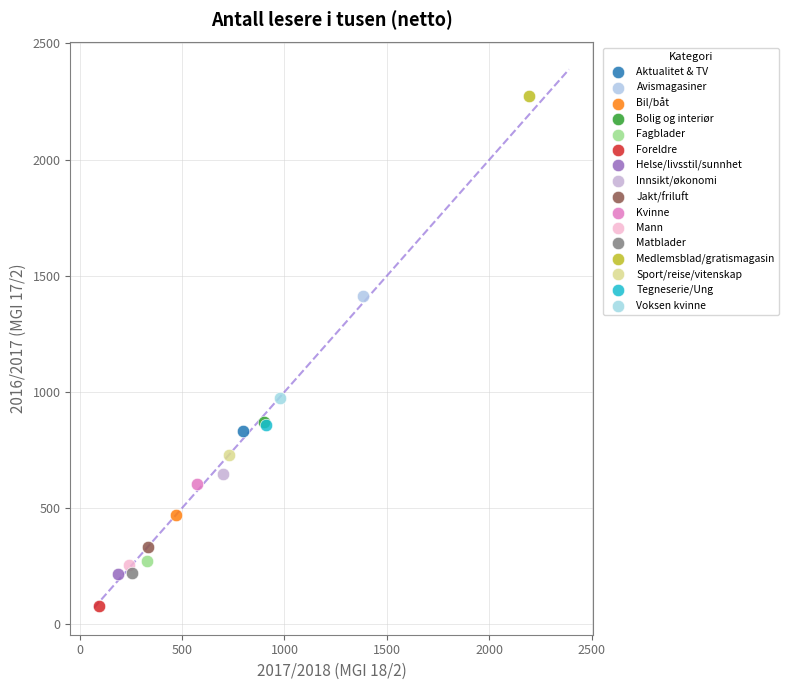

Which series reaches the minimum Y coordinate?

Foreldre